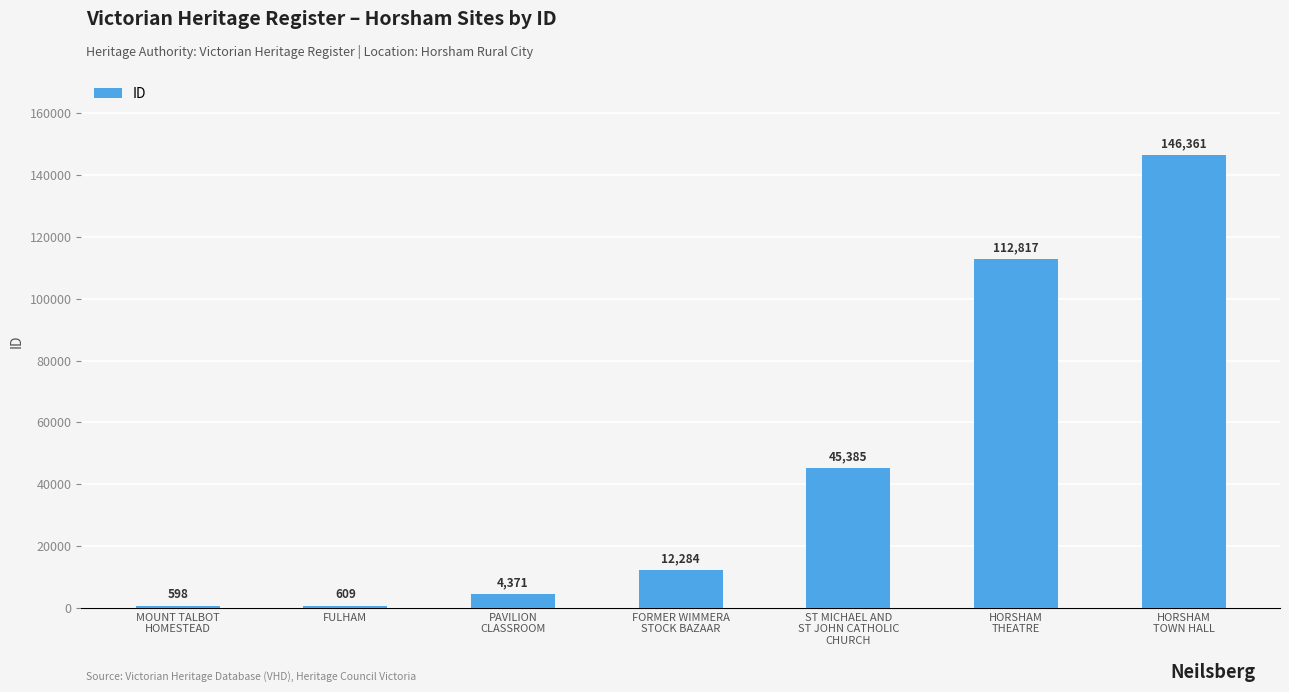

What position from the right is FORMER WIMMERA
STOCK BAZAAR?

4